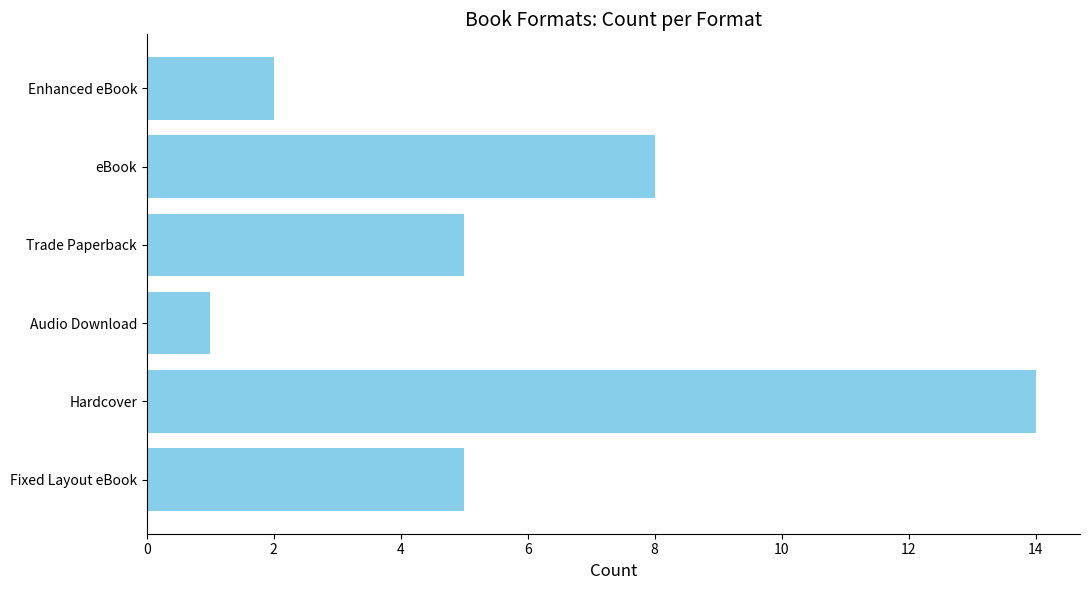

Is it true that the value at Trade Paperback is 3?

False